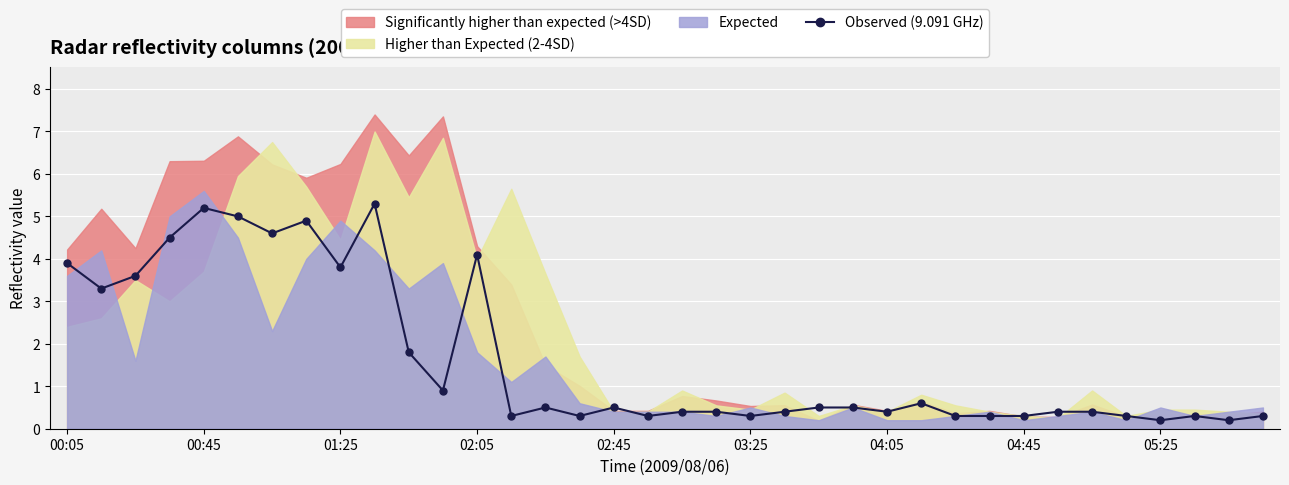

True or false: Observed (9.091 GHz) has more than 0 interior local peaks.

True